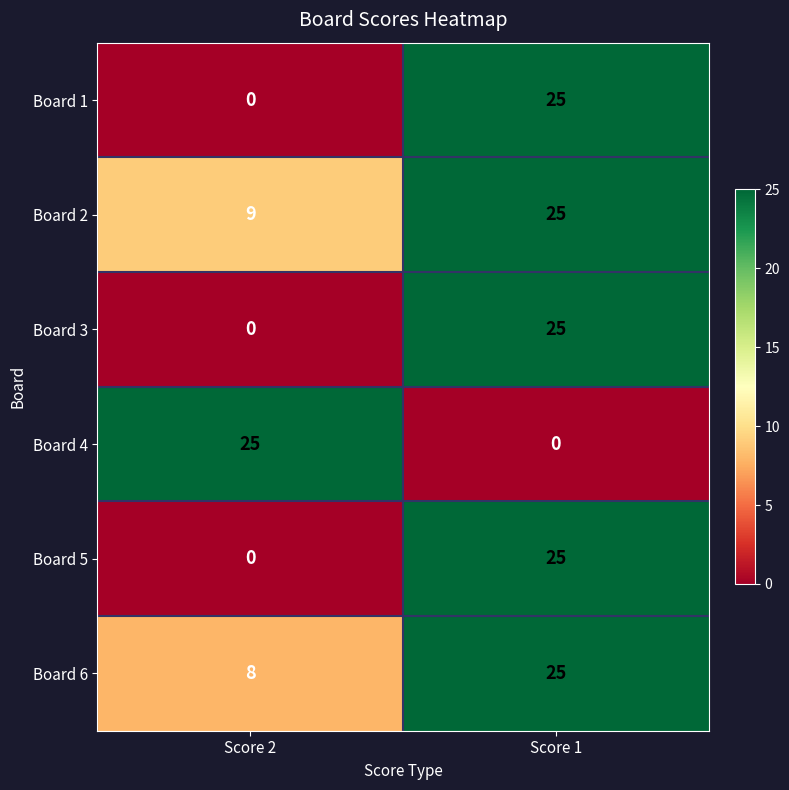

What is the sum of all Board 1 values?

25